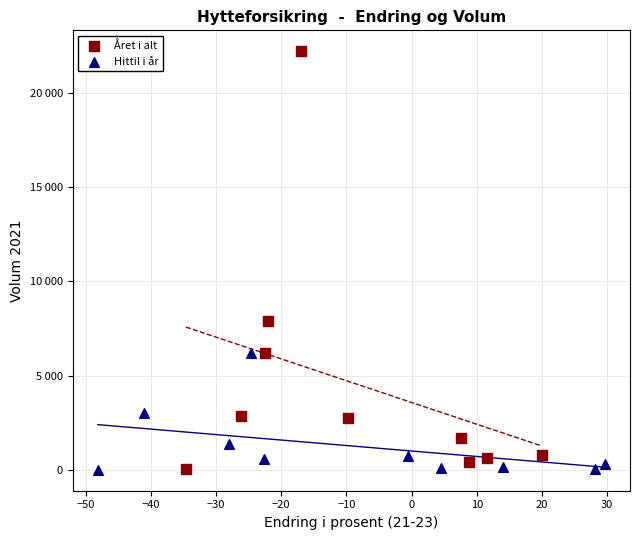

What are all the series names shown in the legend?

Året i alt, Hittil i år